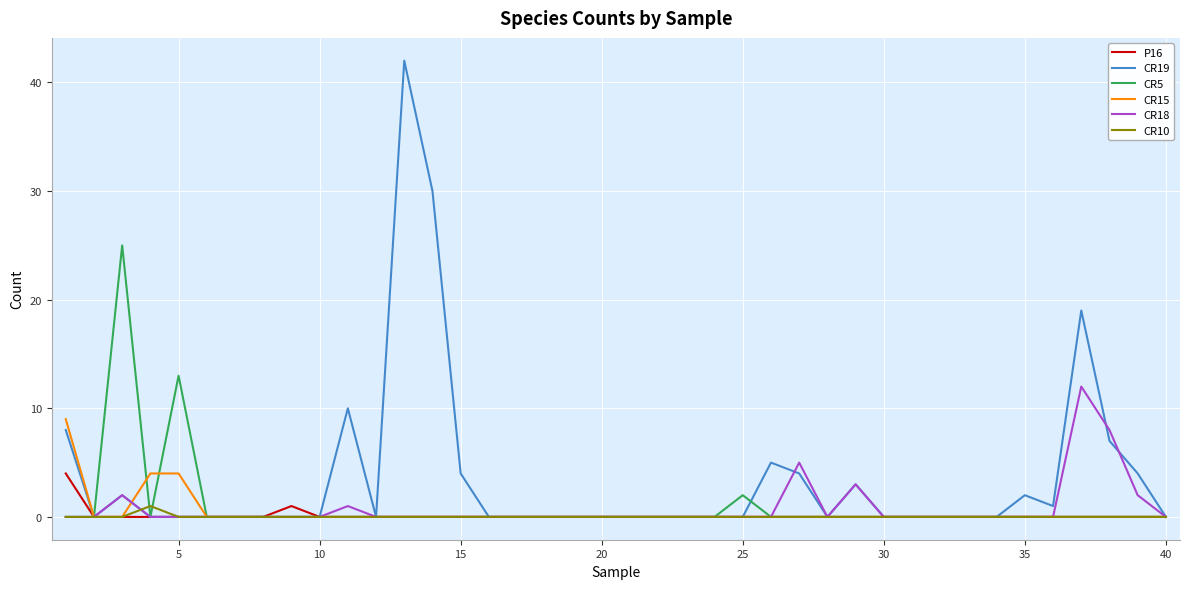

What is the greatest value displayed?

42